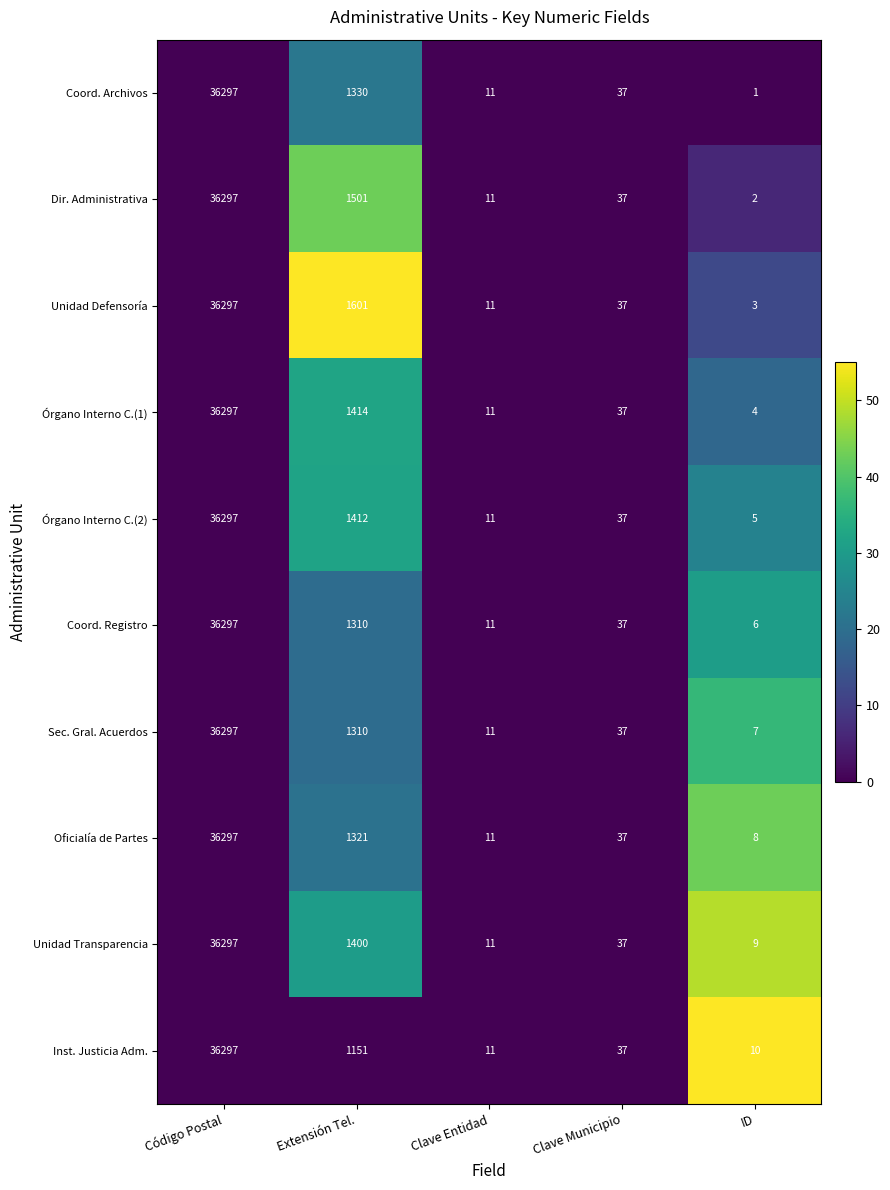

What is the difference between the second highest and minimum values in the Órgano Interno C.(2) series?

1407